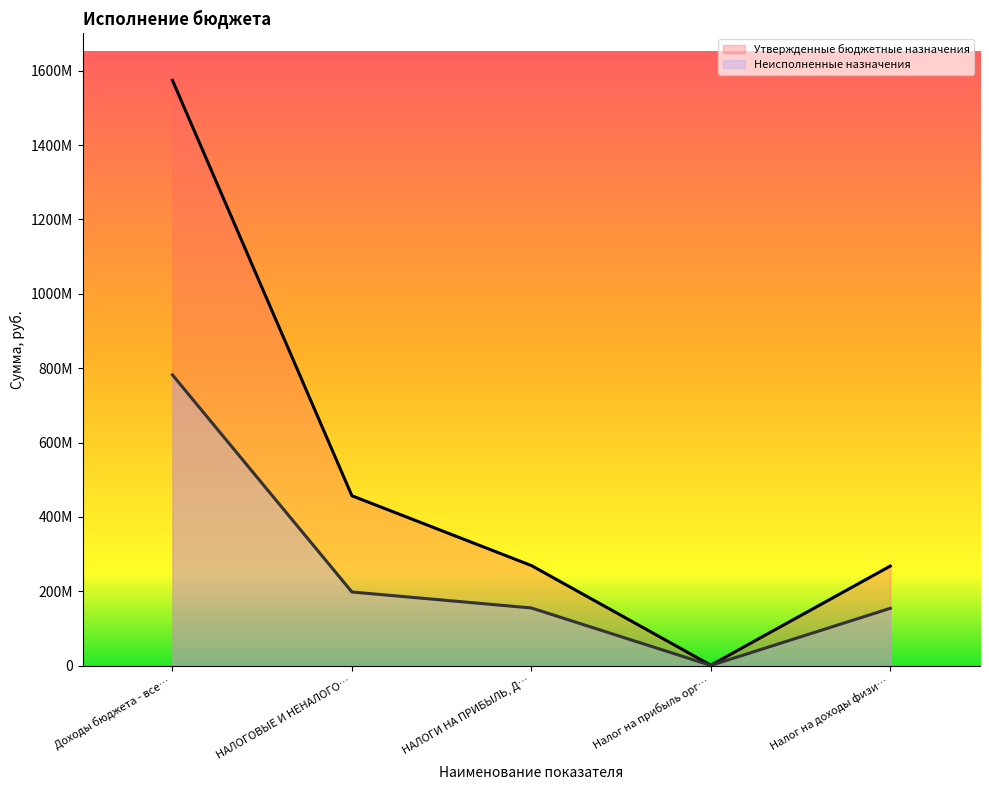

List the labels in order of Утвержденные бюджетные назначения value, smallest first.

Налог на прибыль орг…, Налог на доходы физи…, НАЛОГИ НА ПРИБЫЛЬ, Д…, НАЛОГОВЫЕ И НЕНАЛОГО…, Доходы бюджета - все…